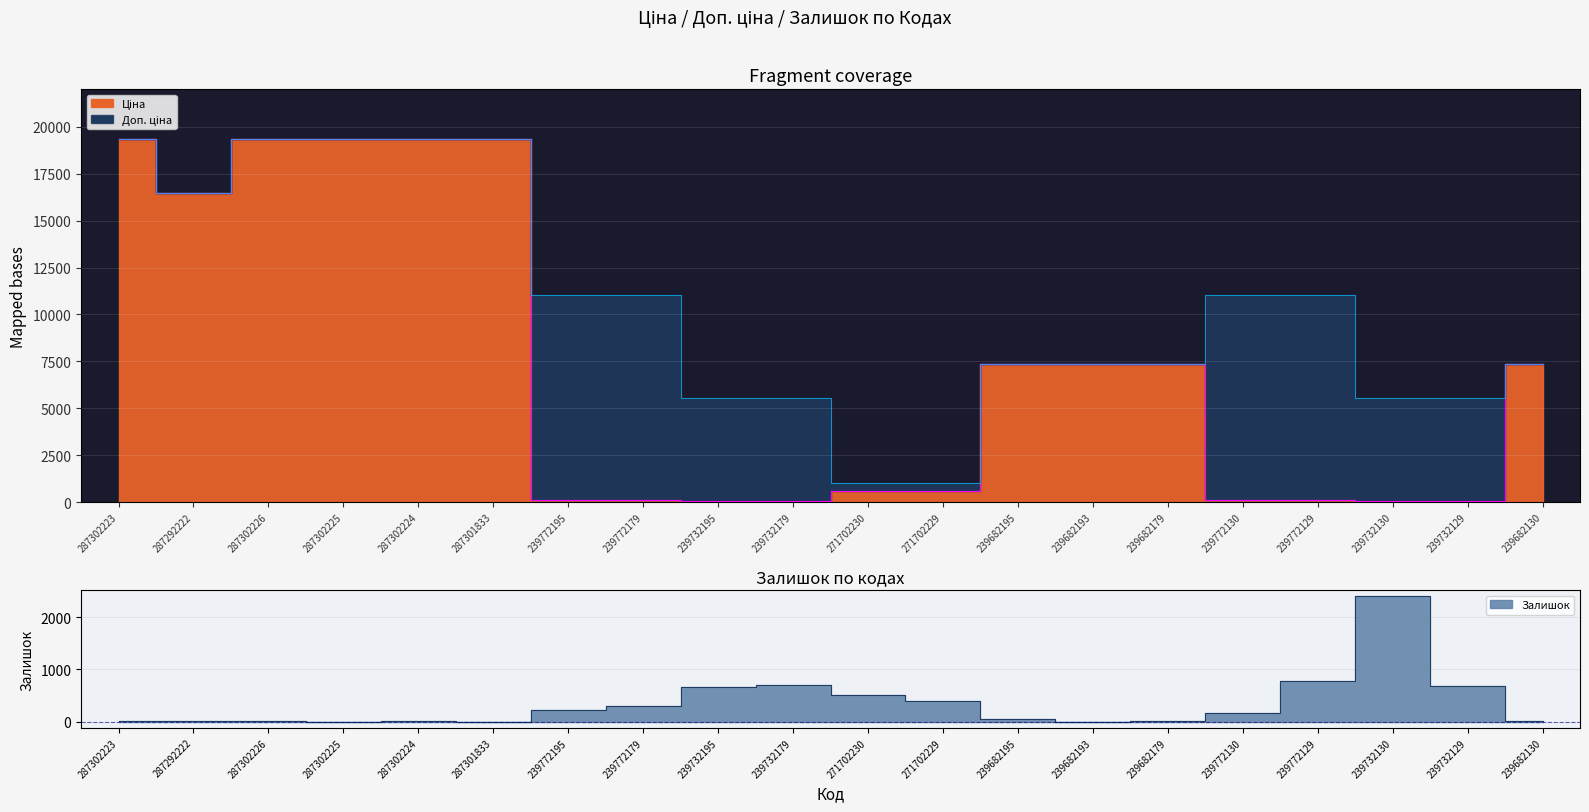

How many lines are shown in the chart?

3